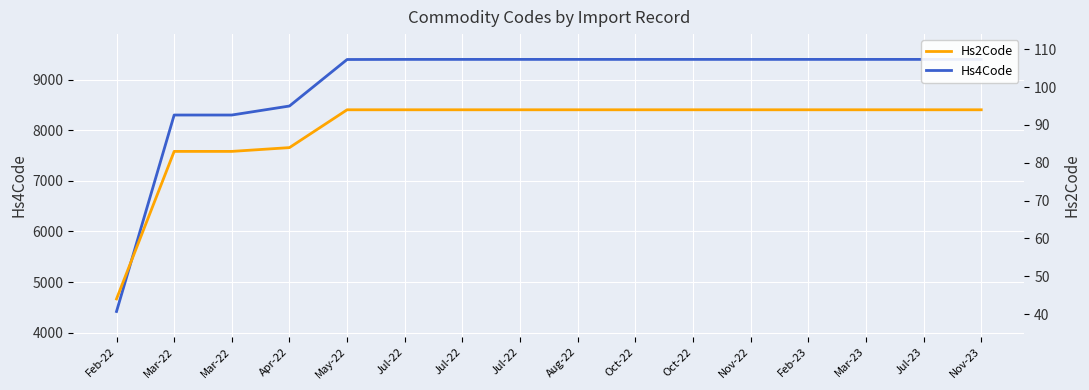

Which series changed the most between Mar-22 and Nov-22?

Hs4Code